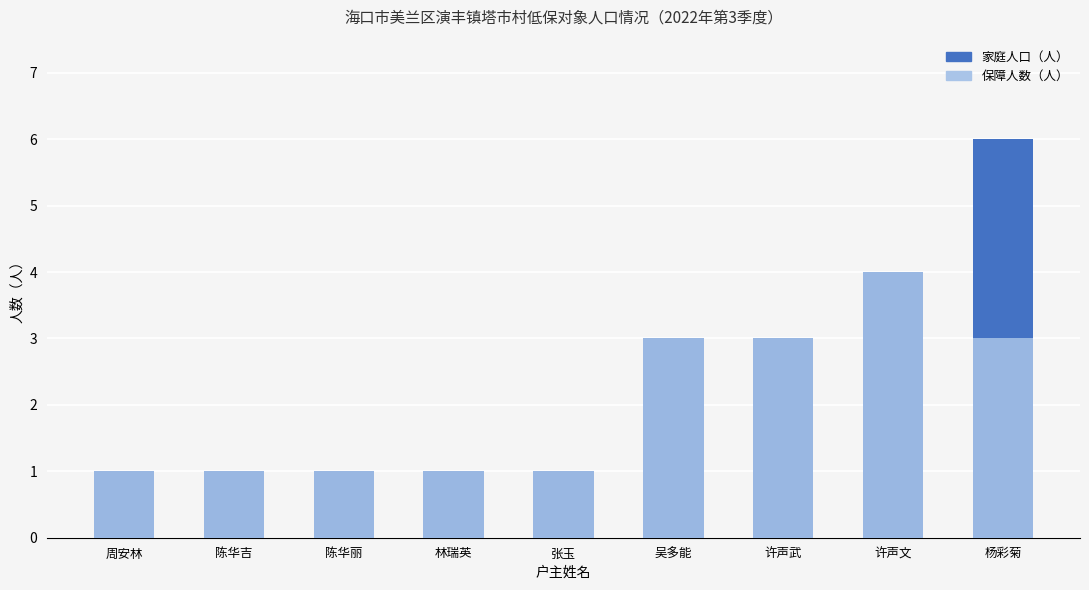

Which series has the widest spread of values?

家庭人口（人）